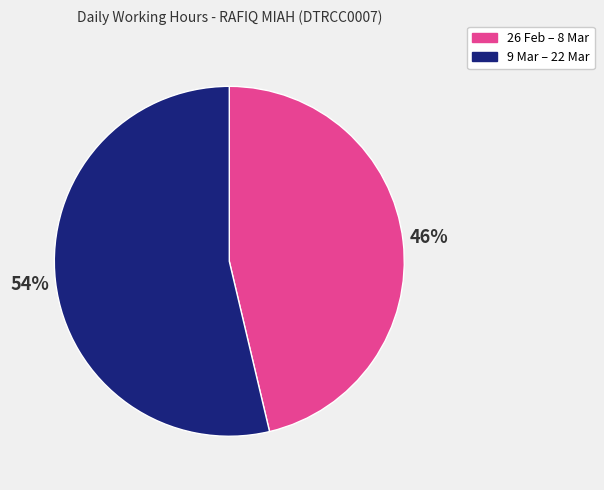

Is there a majority slice in this chart?

Yes